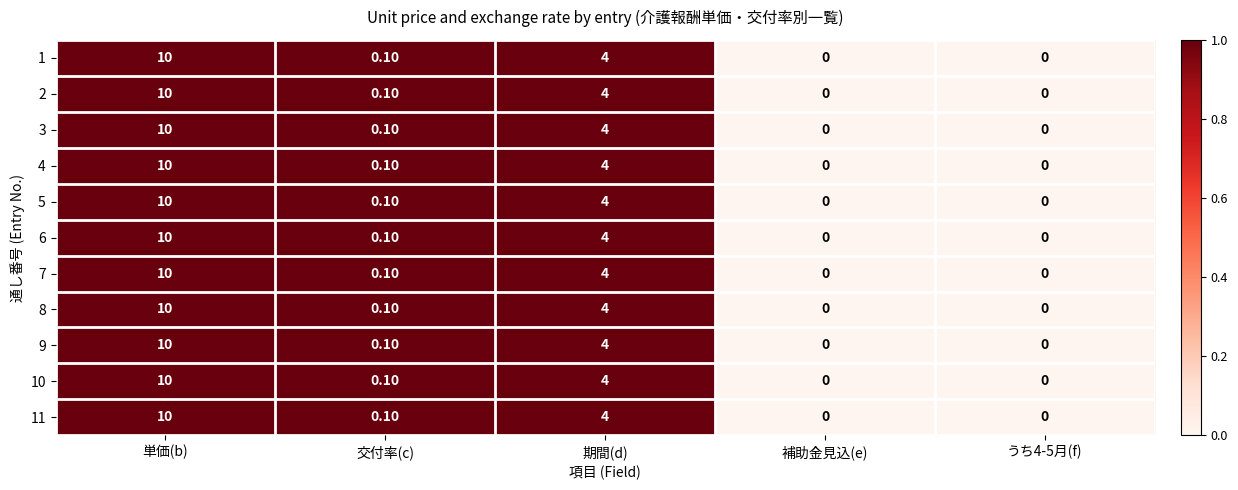

What is the total value across all series at 期間(d)?

44.0